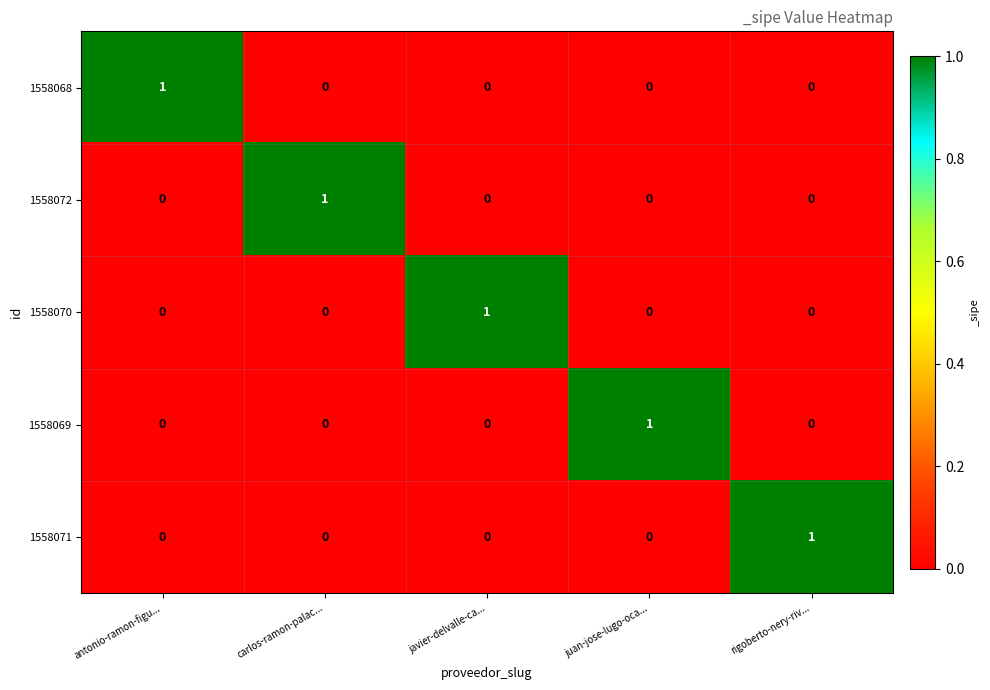

How many categories are shown in the chart?

5